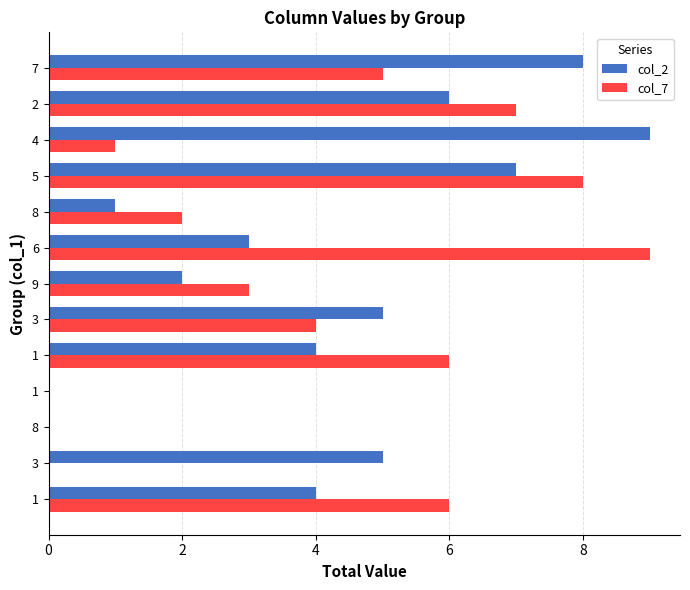

Which series has the widest spread of values?

col_2